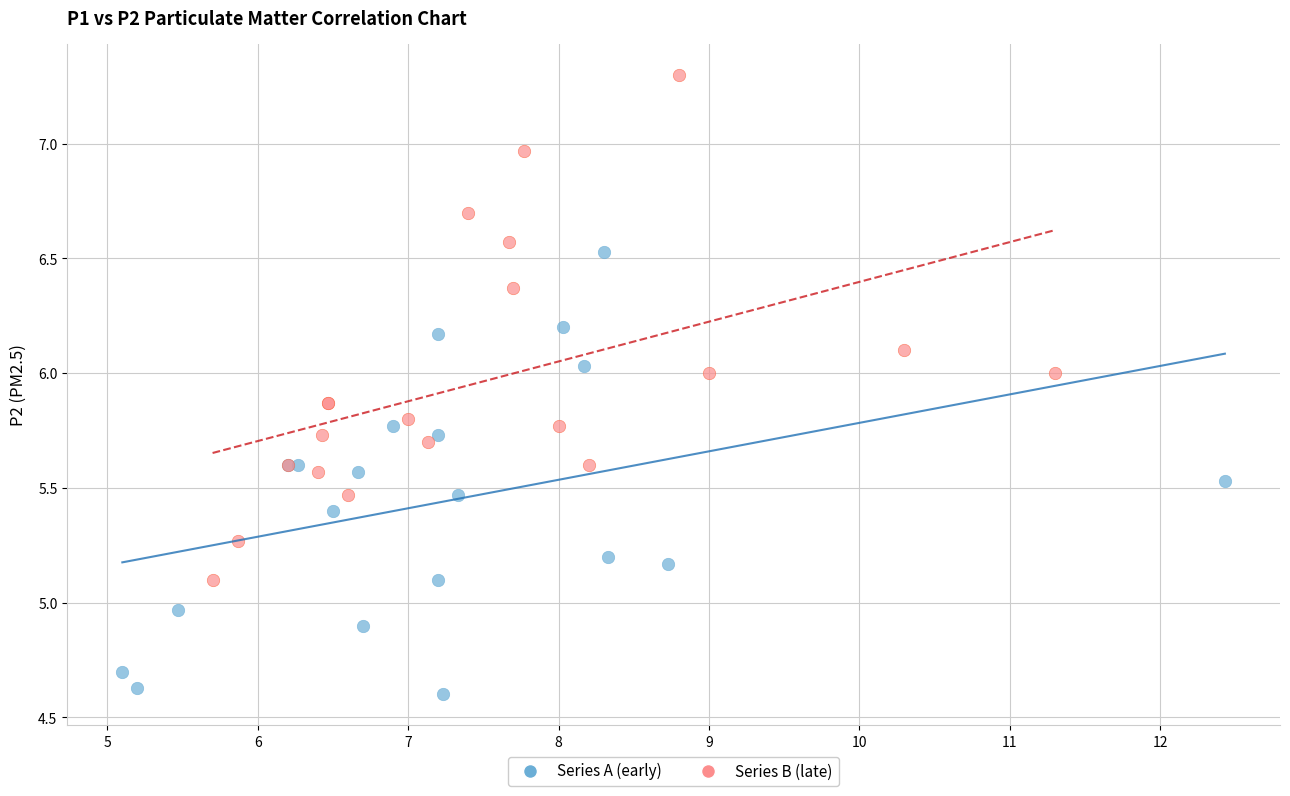

Which series reaches the minimum Y coordinate?

Series A (early)